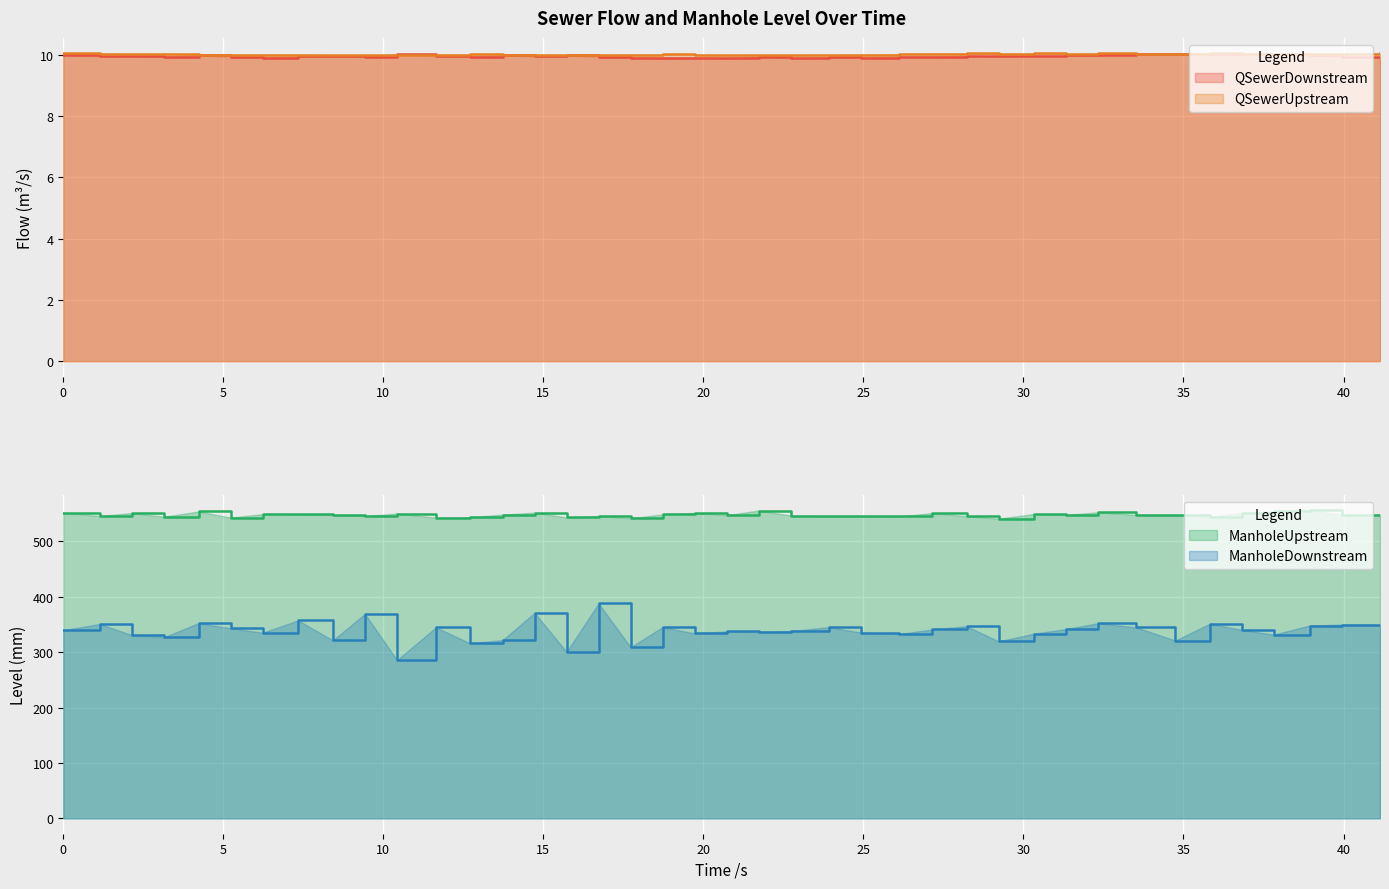

What is the minimum value for QSewerUpstream?

10.0